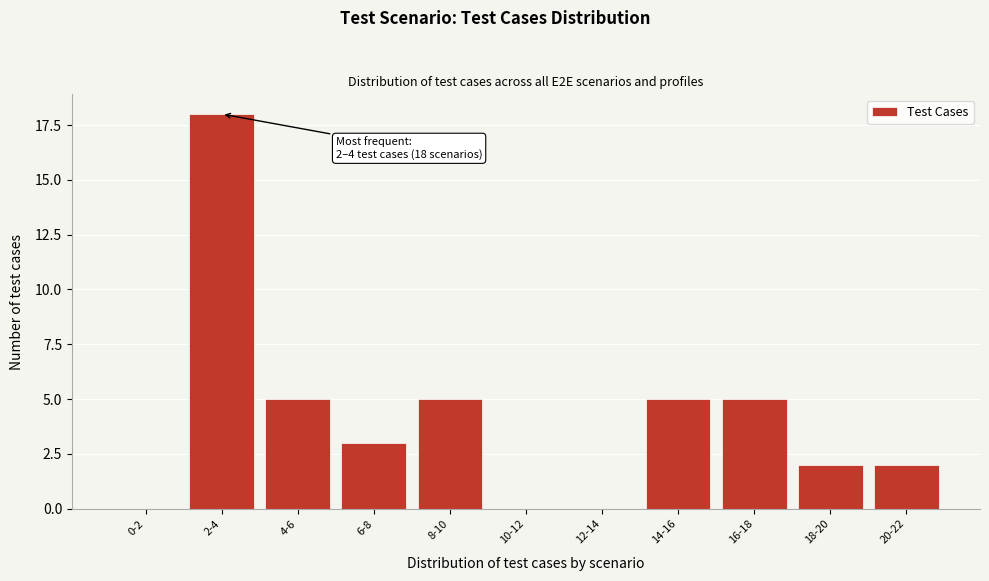

Reading left to right, what are all the values shown in this chart?

0-2=0	2-4=18	4-6=5	6-8=3	8-10=5	10-12=0	12-14=0	14-16=5	16-18=5	18-20=2	20-22=2